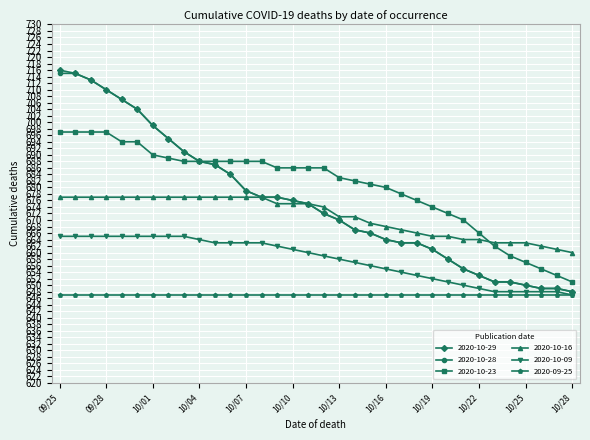

True or false: 2020-10-16 and 2020-10-09 intersect in this chart.

False